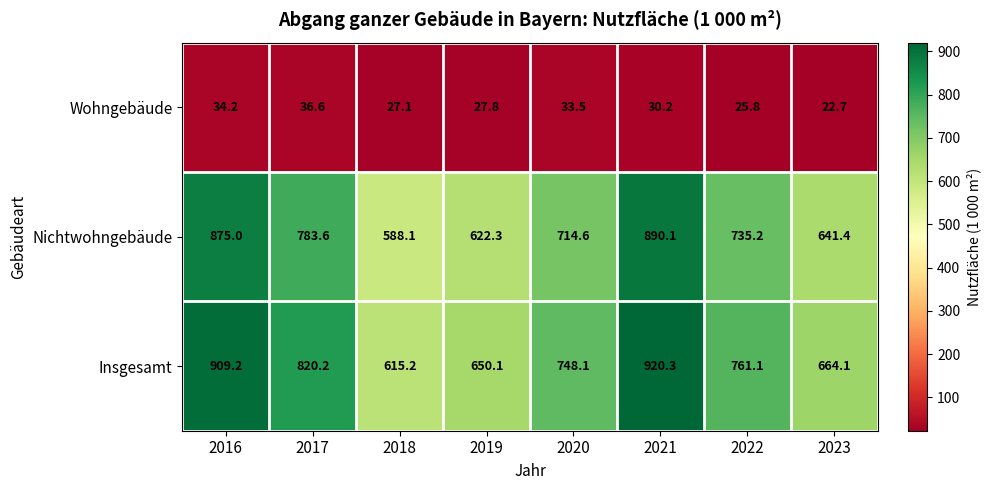

At which label does Wohngebäude first exceed 30?

2016